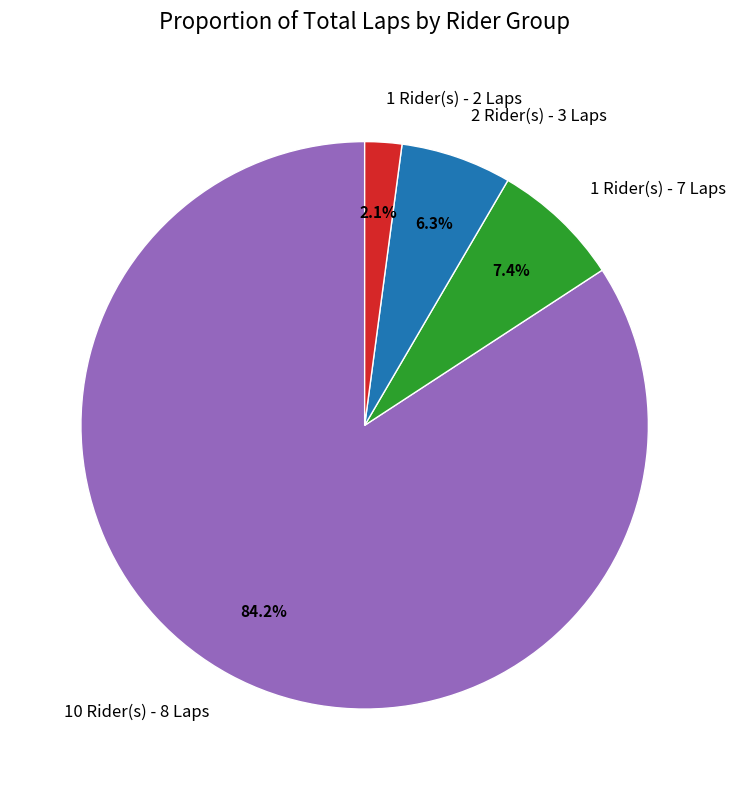

Rank the categories by value from lowest to highest.

1 Rider(s) - 2 Laps, 2 Rider(s) - 3 Laps, 1 Rider(s) - 7 Laps, 10 Rider(s) - 8 Laps